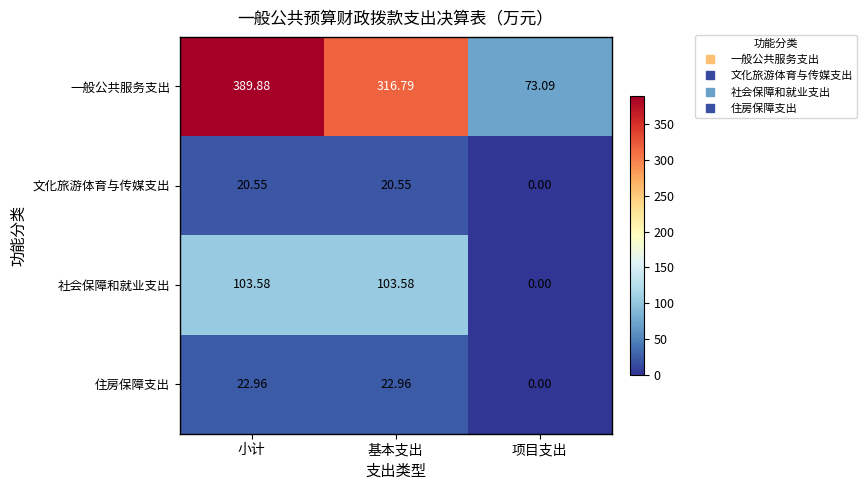

How many data points does each series have?

3